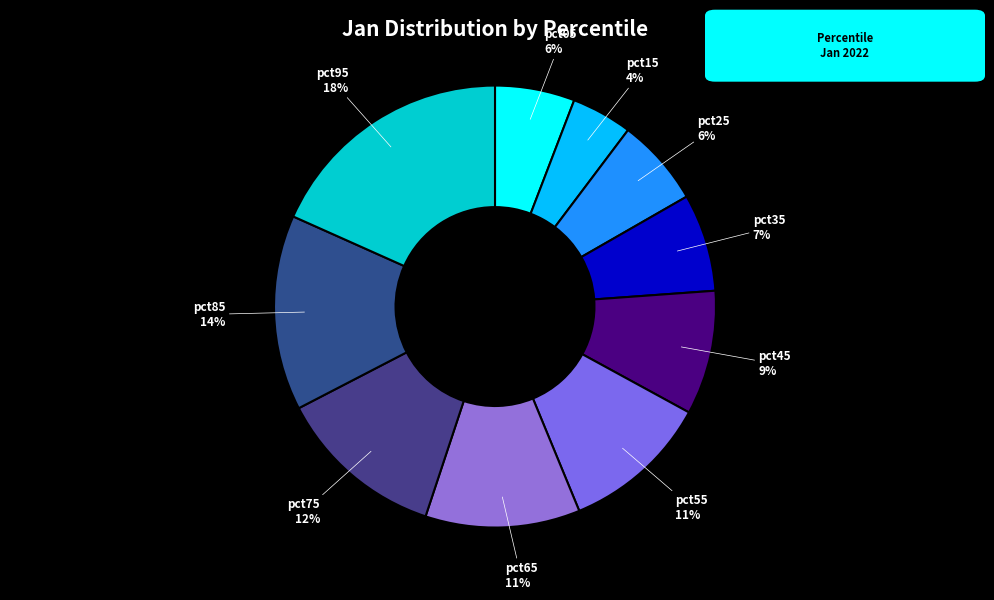

What is the smallest slice in the pie chart?

pct15